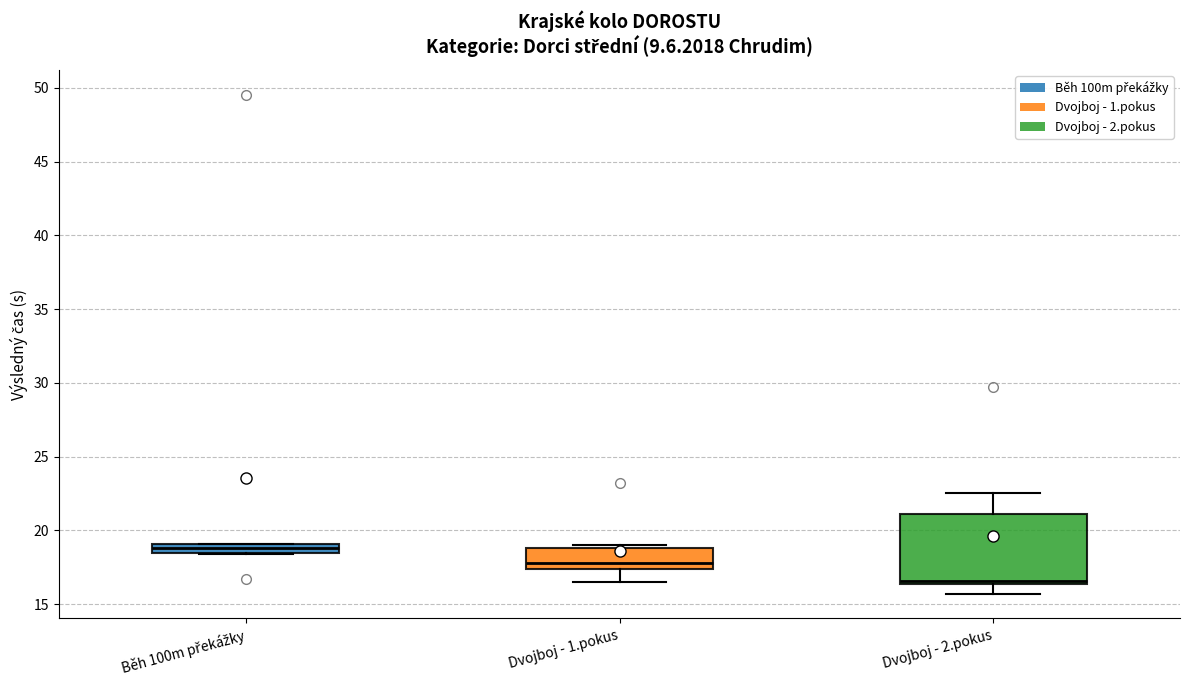

Which box's median line is the lowest?

Dvojboj - 2.pokus